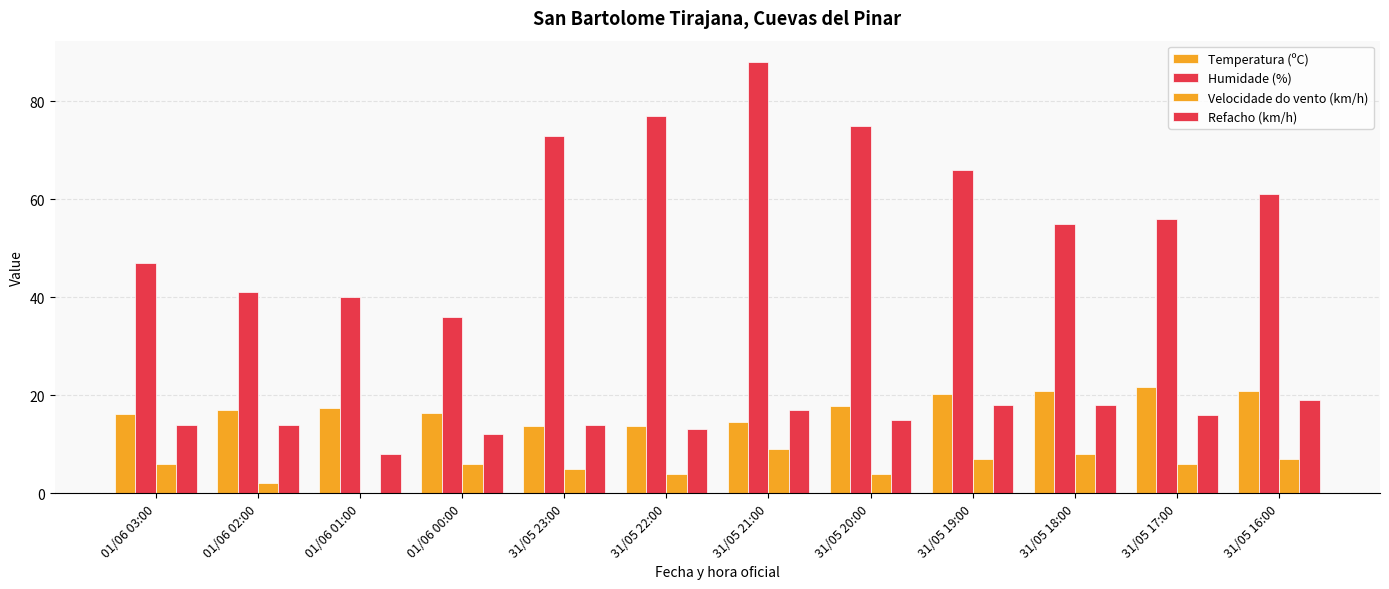

How many data points does each series have?

12